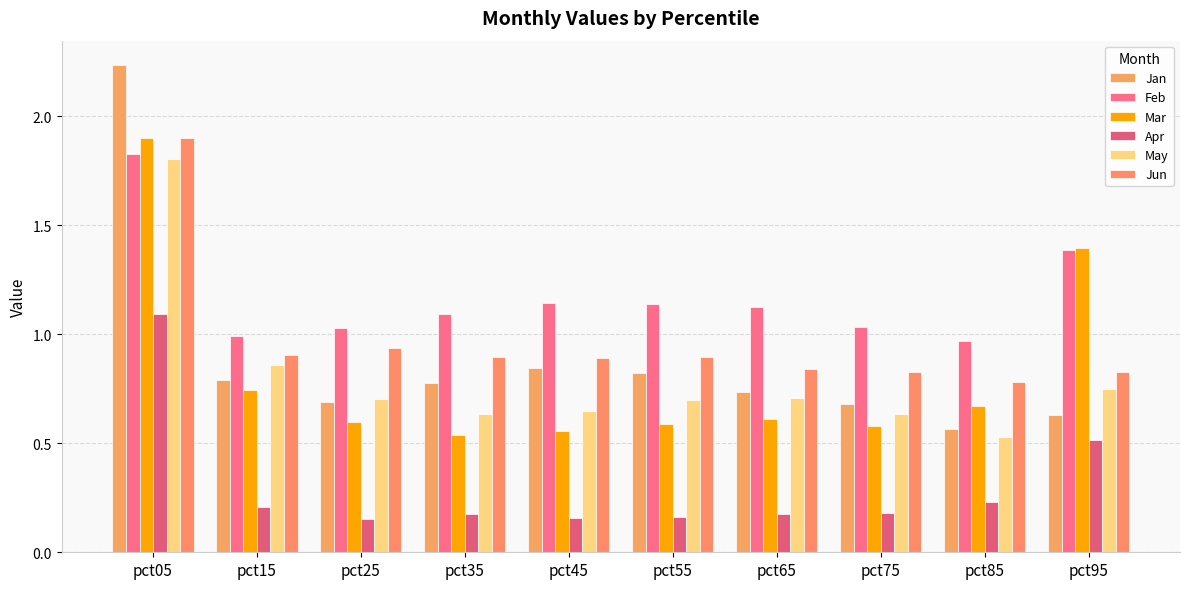

Rank the series by their maximum value, from lowest to highest.

Apr, May, Feb, Jun, Mar, Jan